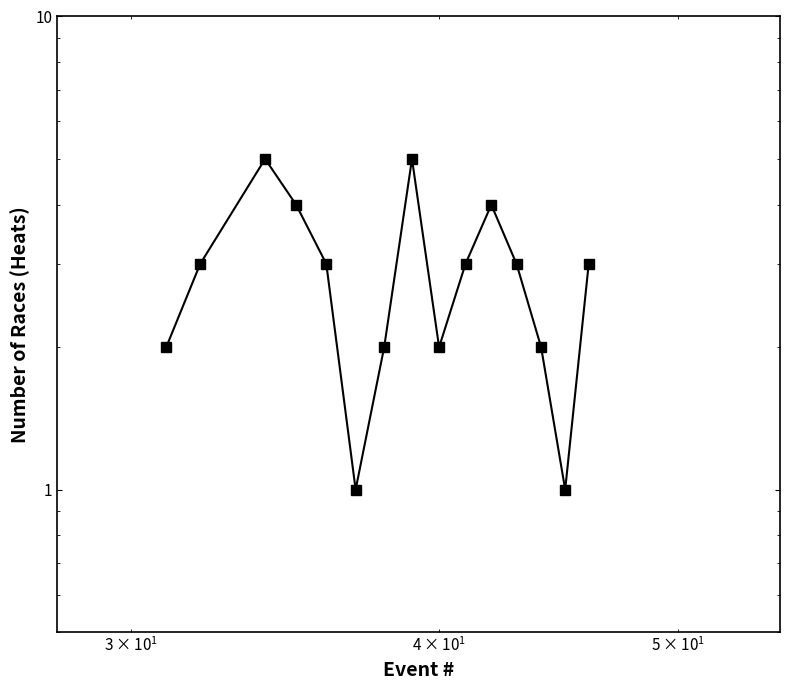

Reading left to right, transcribe all the data shown in this chart.

2	3	5	4	3	1	2	5	2	3	4	3	2	1	3